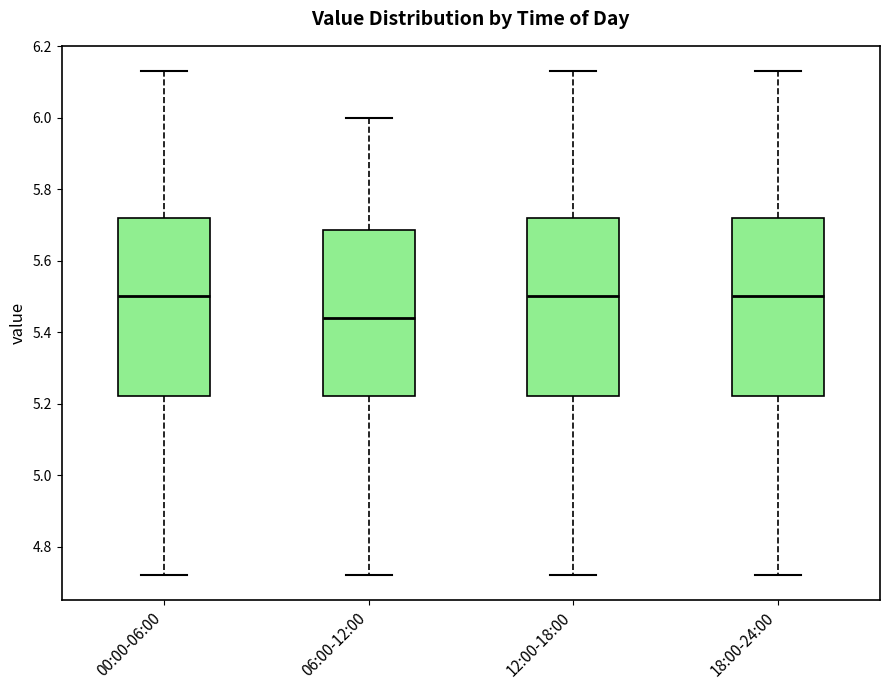

Reading left to right, read every box against the y-axis: the position of its median line, the range the box covers, and the ends of its whiskers. The values are not printed on the chart, so give them approximately, as read against the axis.

00:00-06:00: median 5.50, box 5.22 to 5.72, whiskers 4.72 to 6.14
06:00-12:00: median 5.44, box 5.22 to 5.68, whiskers 4.72 to 6.00
12:00-18:00: median 5.50, box 5.22 to 5.72, whiskers 4.72 to 6.14
18:00-24:00: median 5.50, box 5.22 to 5.72, whiskers 4.72 to 6.14